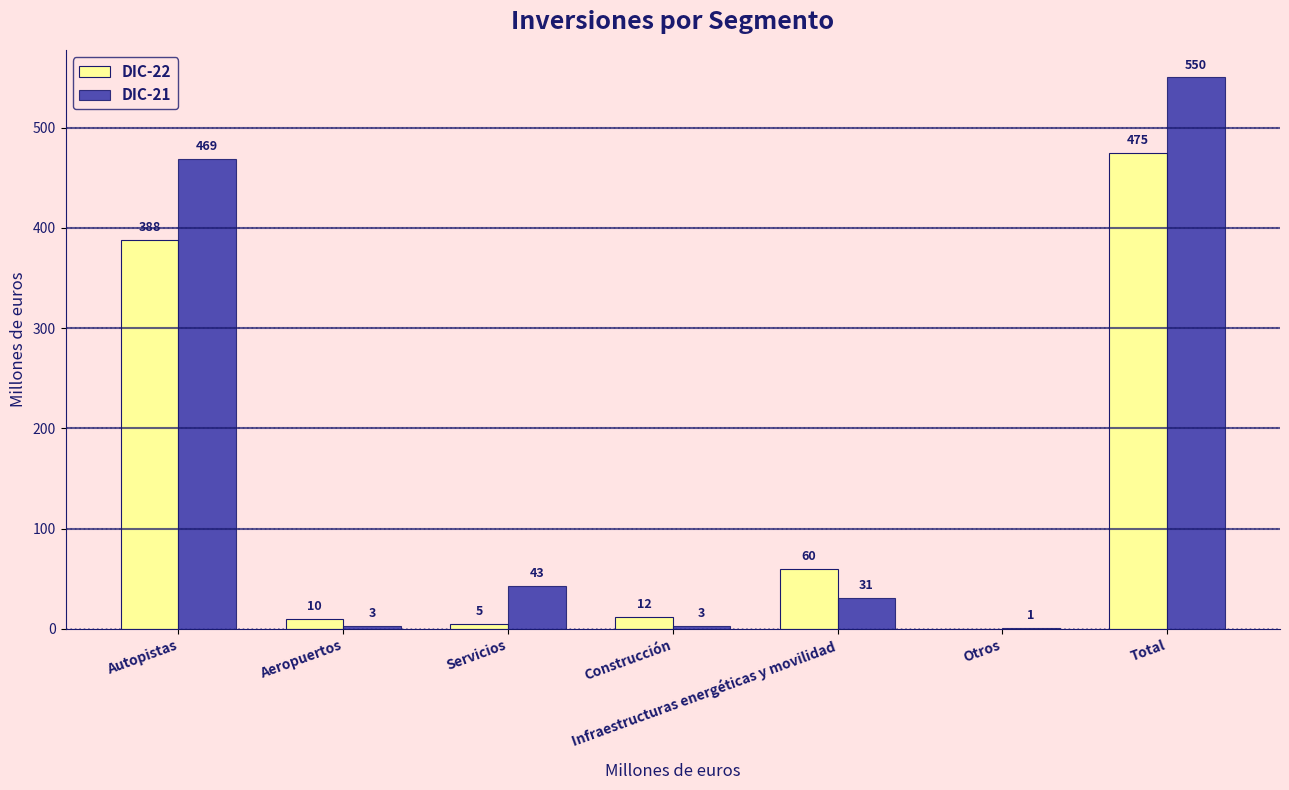

What is the spread (max minus min) of values at Aeropuertos?

7